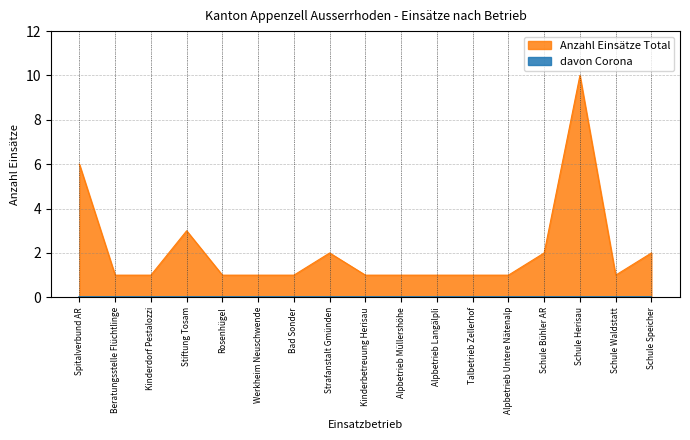

Which label corresponds to the smallest value in the chart?

Beratungsstelle Flüchtlinge